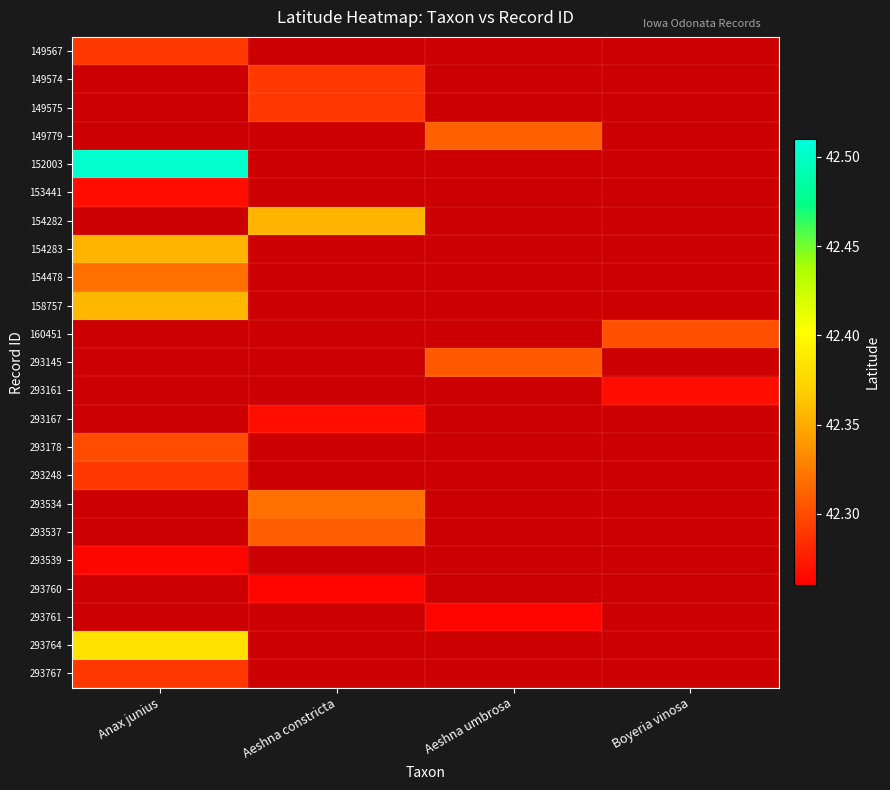

Which has a higher value, Aeshna umbrosa or Boyeria vinosa?

Boyeria vinosa